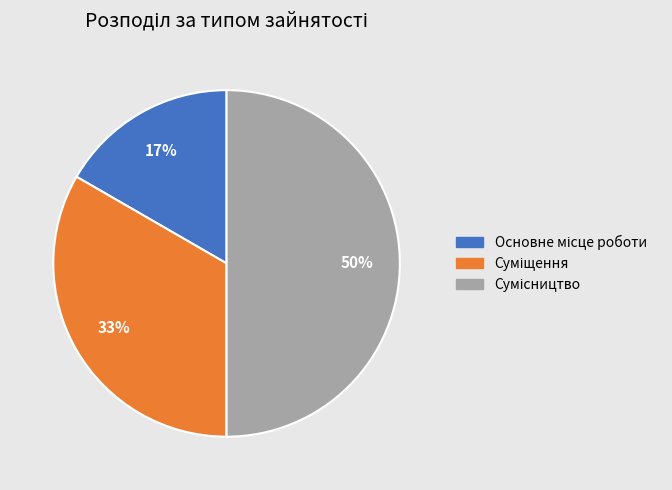

To the nearest percent, what is the average slice percentage?

33%